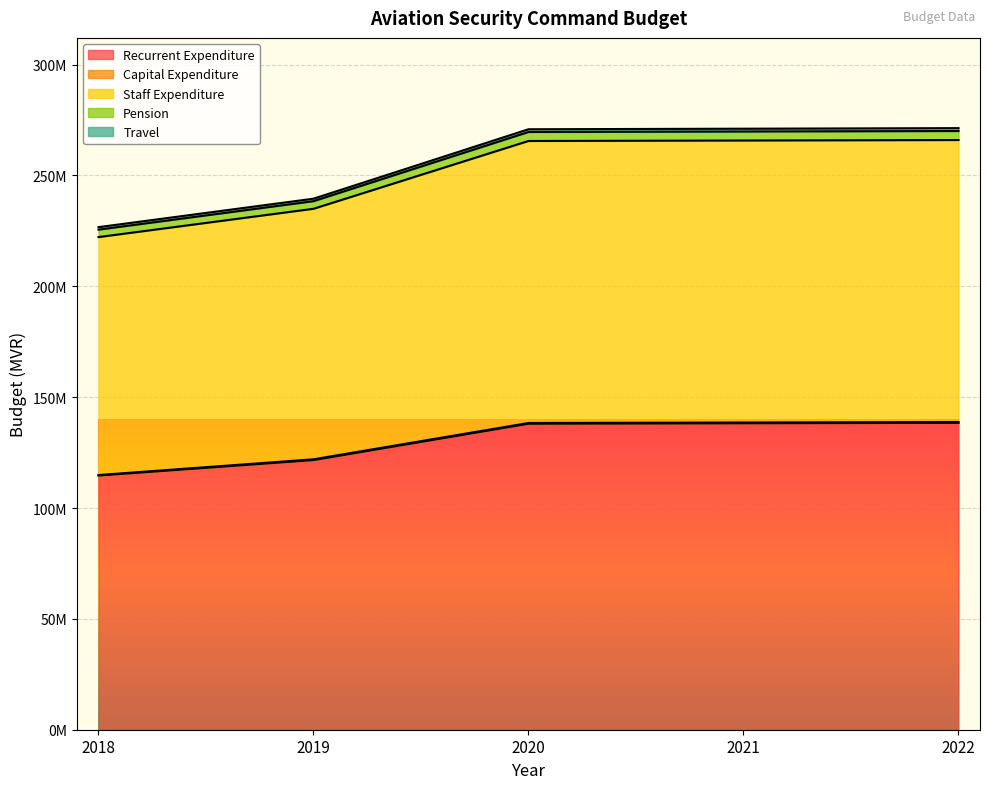

Does the chart display data point markers on the line(s)?

No